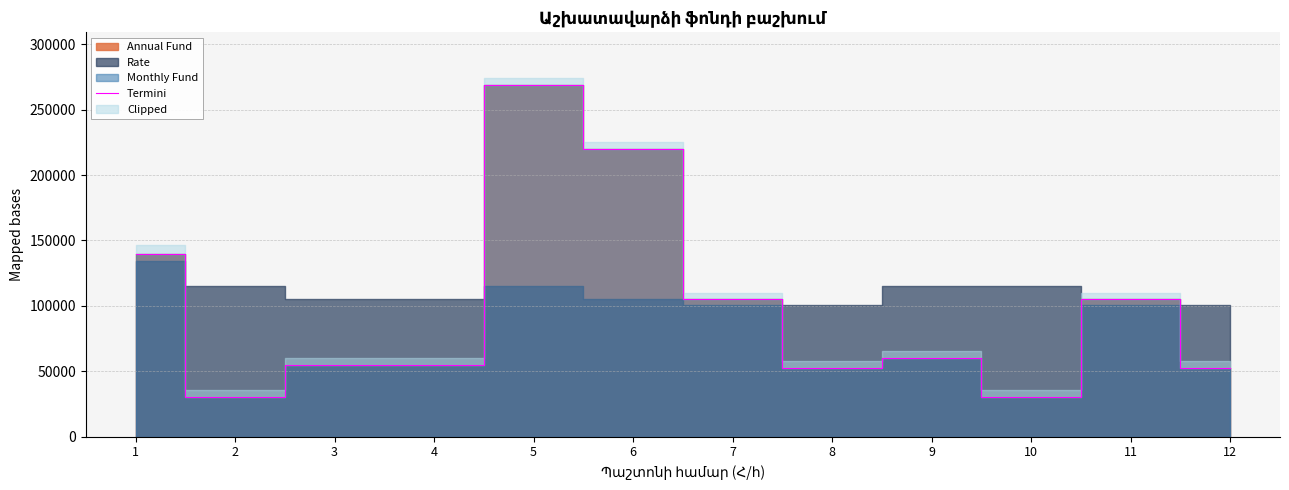

What is the minimum value shown in the chart?

30000